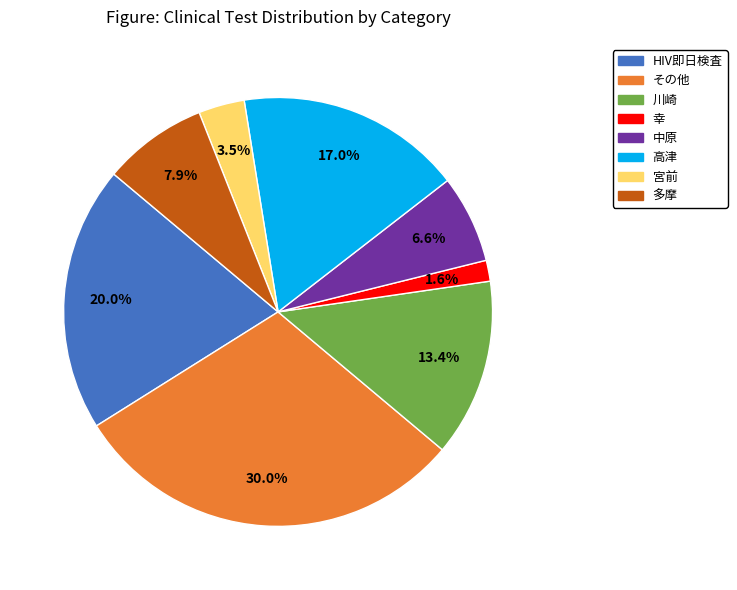

To the nearest percent, what is the difference between the largest and smallest slice percentages?

28%